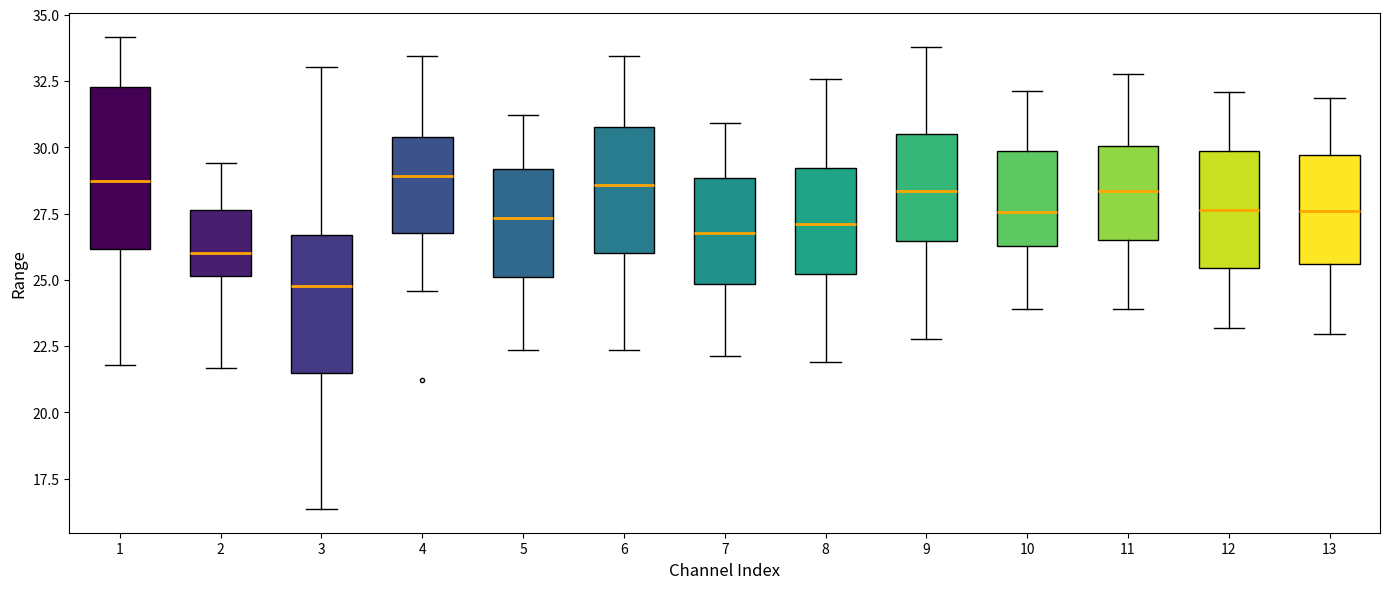

Where does the upper whisker of the box at x = 10 end on the y-axis? The values are not printed on the chart, so give them approximately, as read against the axis.

32.0